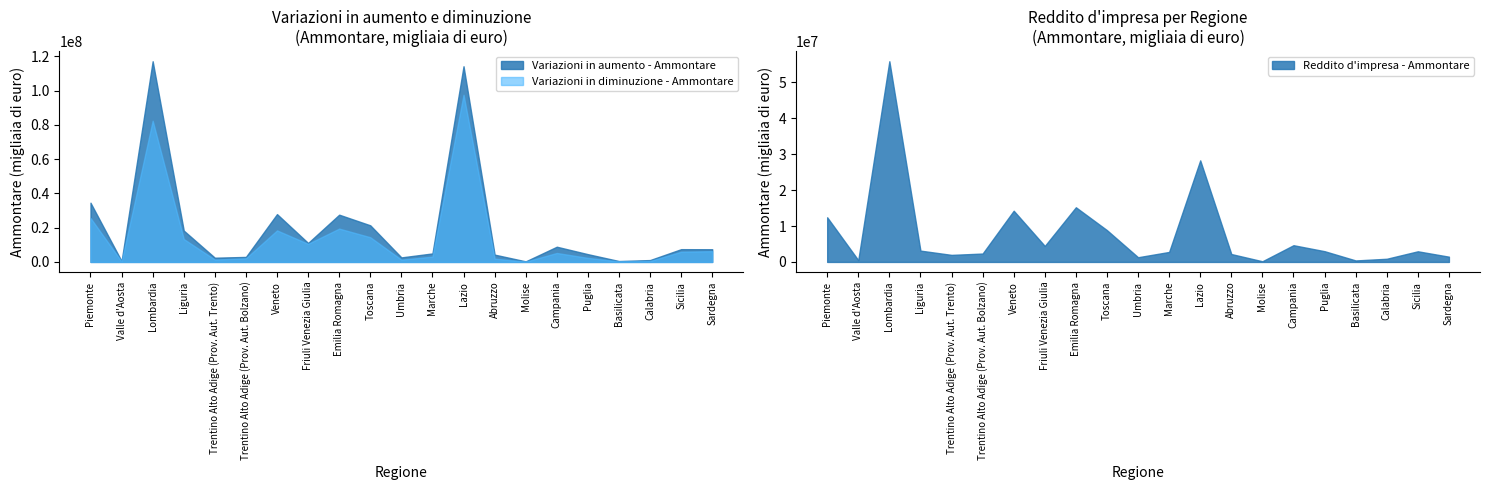

Where is the first local maximum for Reddito d'impresa - Ammontare?

Lombardia